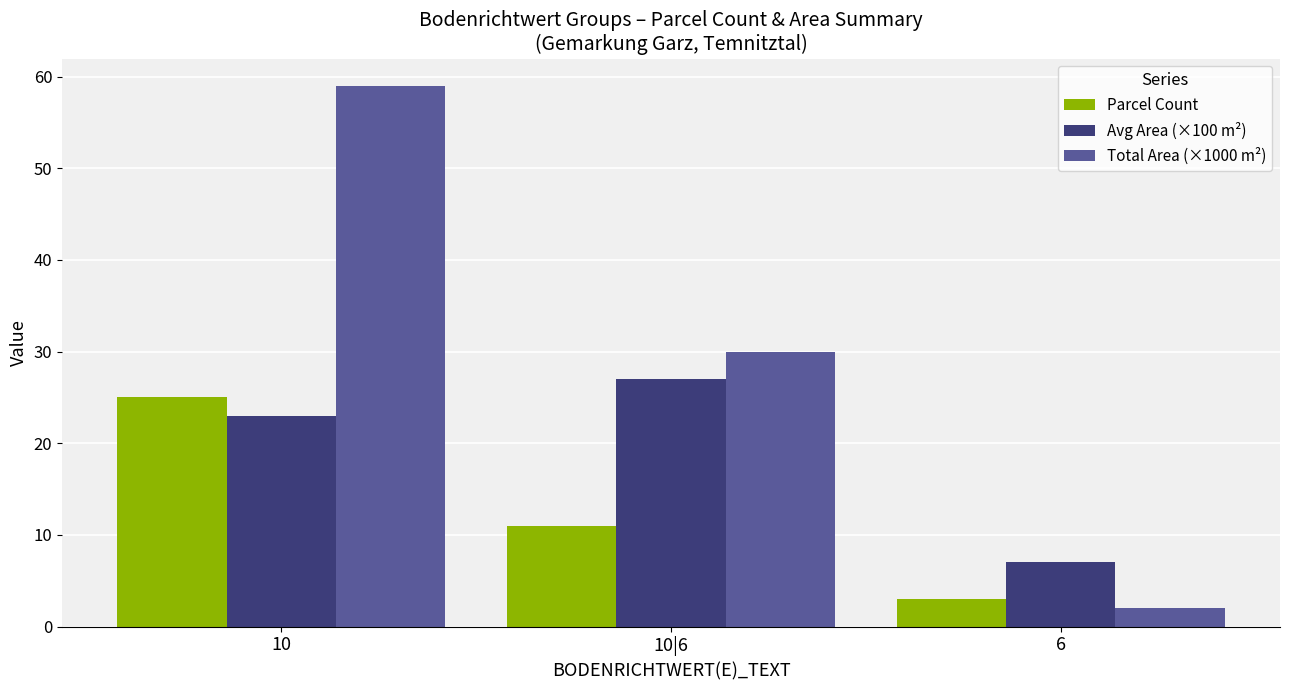

How many groups of bars are there?

3